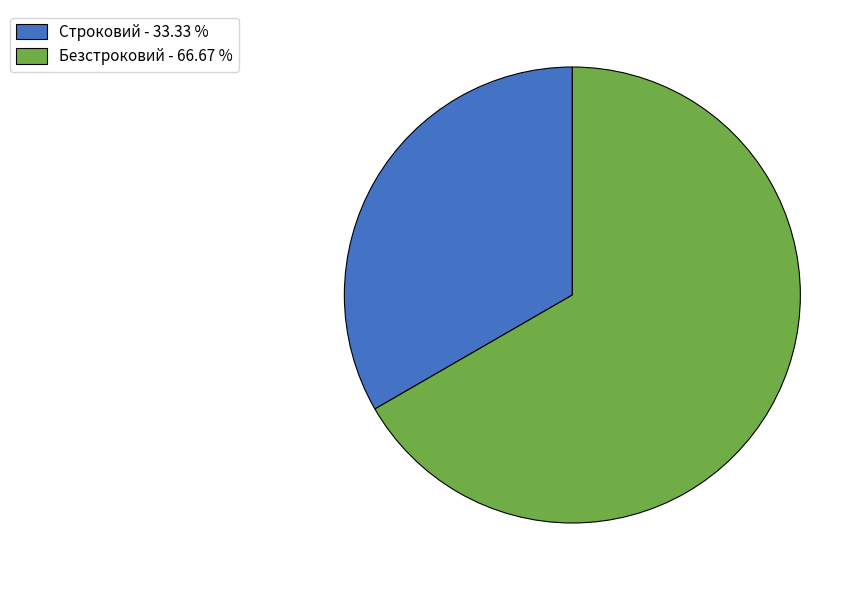

How many segments does this pie chart have?

2